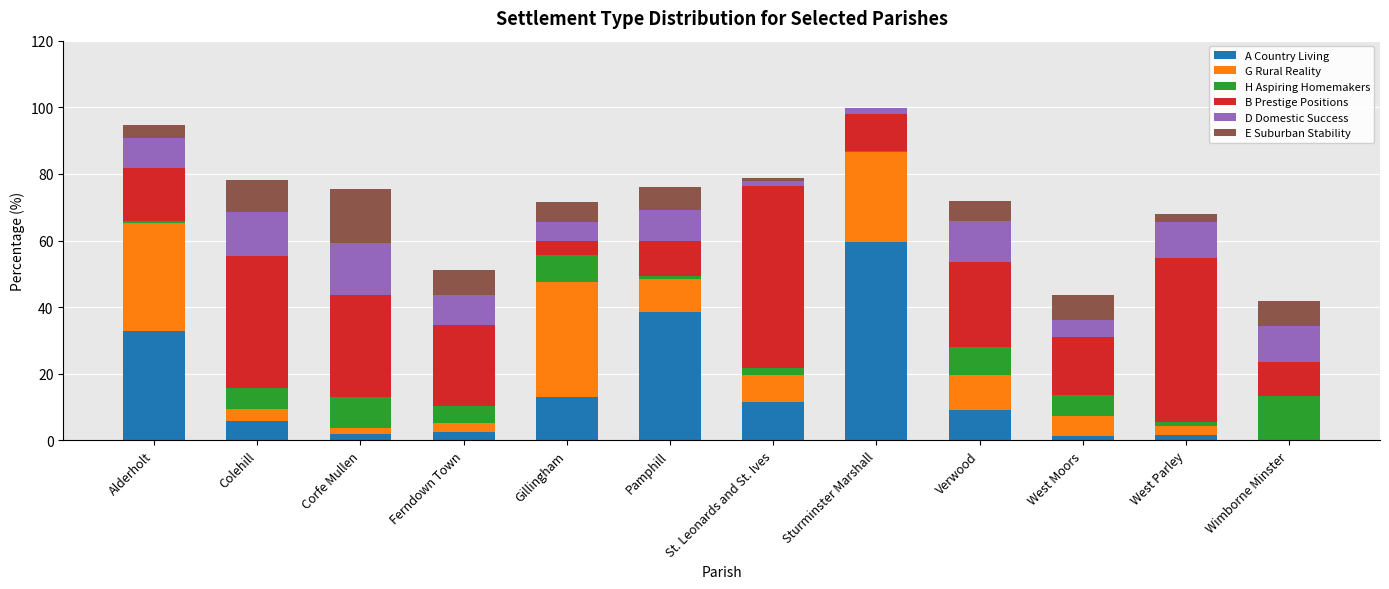

What is the maximum value for A Country Living?

59.6